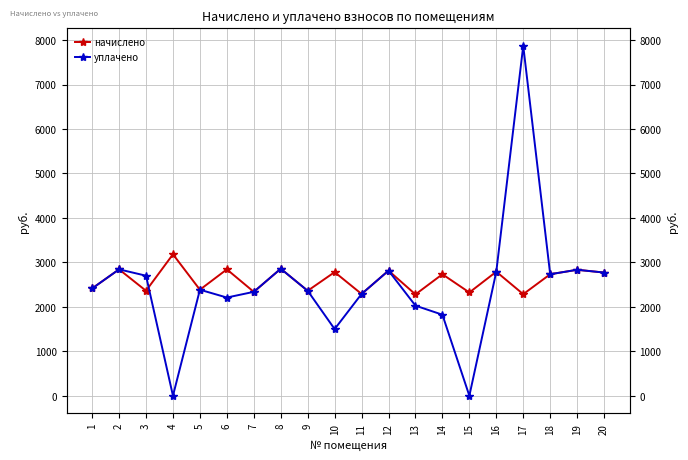

Which series has the largest total across all categories?

начислено